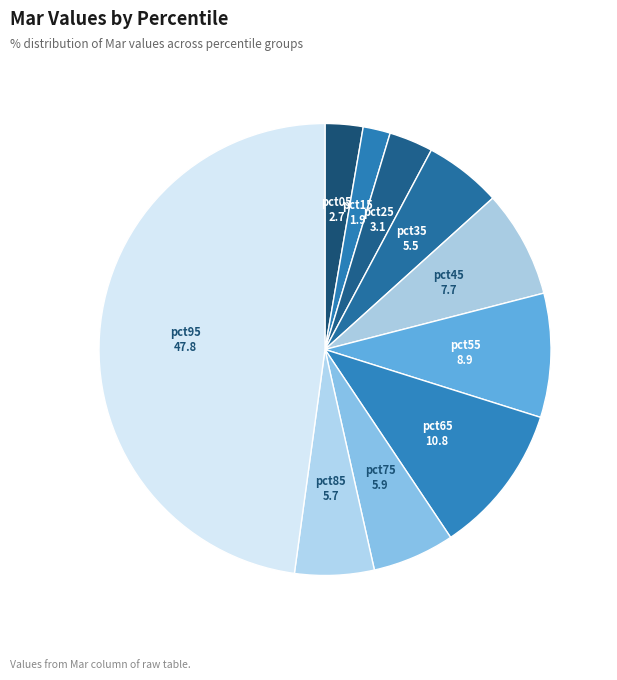

Is it true that pct25 is 9% of the pie?

False